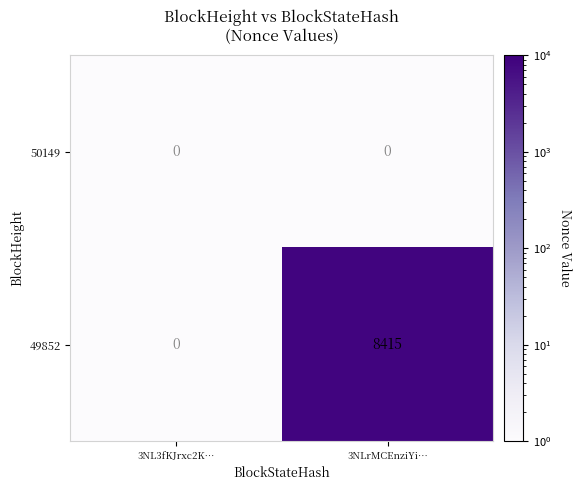

True or false: 50149 has a value of 0 at 3NL3fKJrxc2K….

True